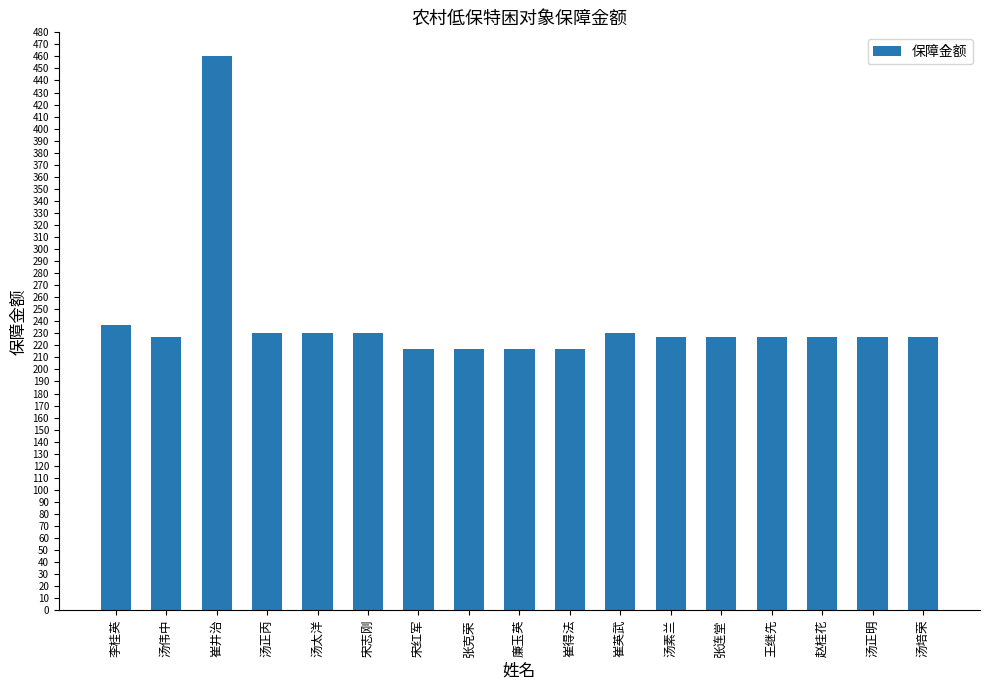

What is the average value?

240